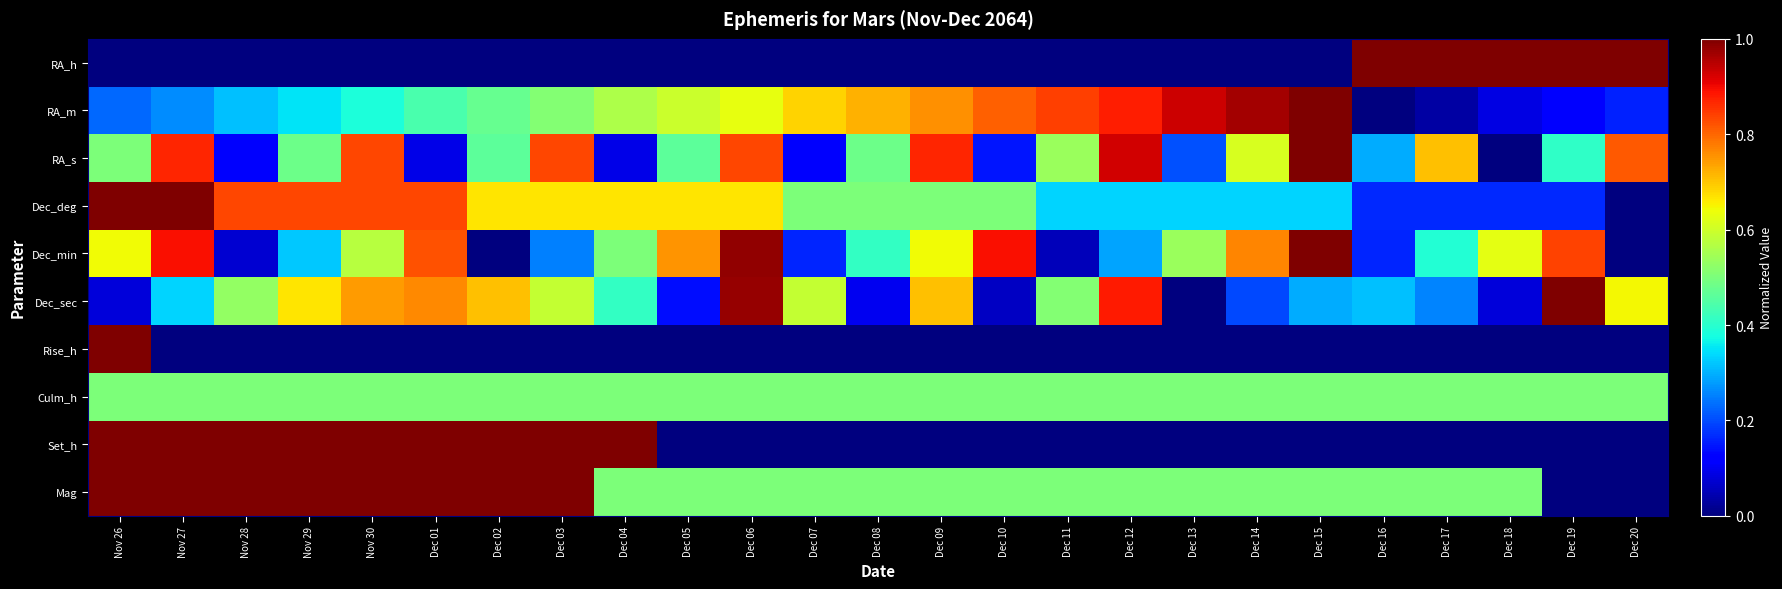

What is the spread (max minus min) of values at Dec 19?

1.0